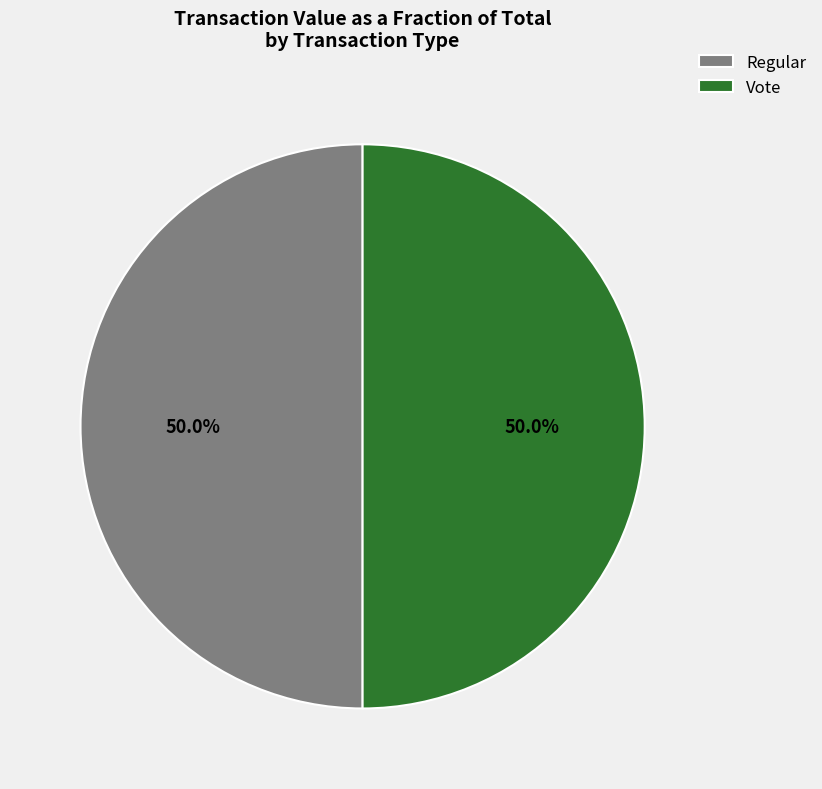

To the nearest percent, what is the combined percentage of Vote and Regular?

100%